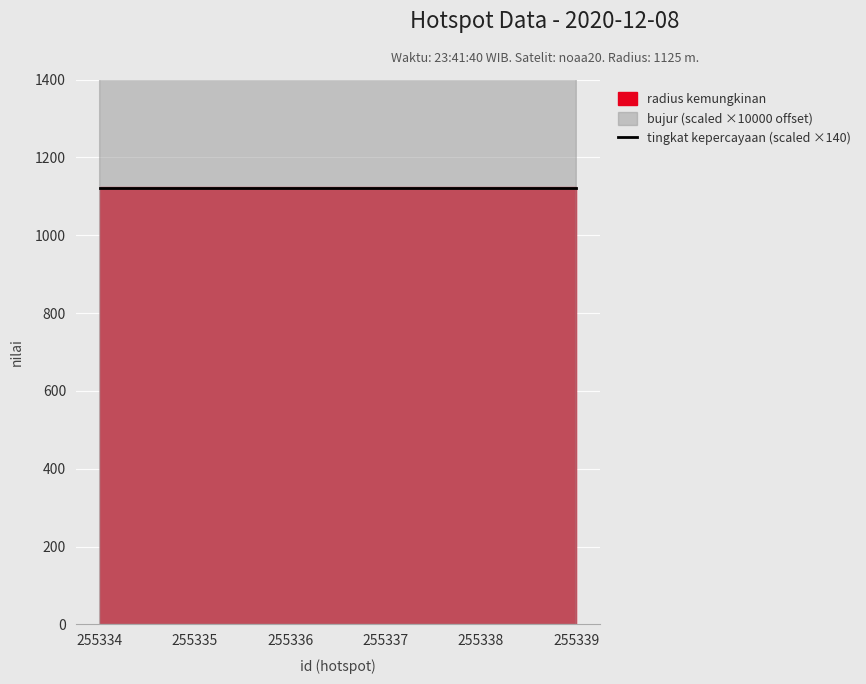

Rank the categories by tingkat kepercayaan value from highest to lowest.

255334, 255335, 255336, 255337, 255338, 255339